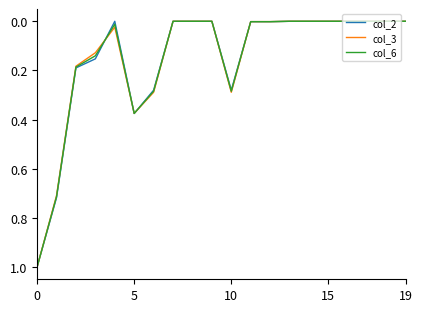

What is the greatest value displayed?

1.0